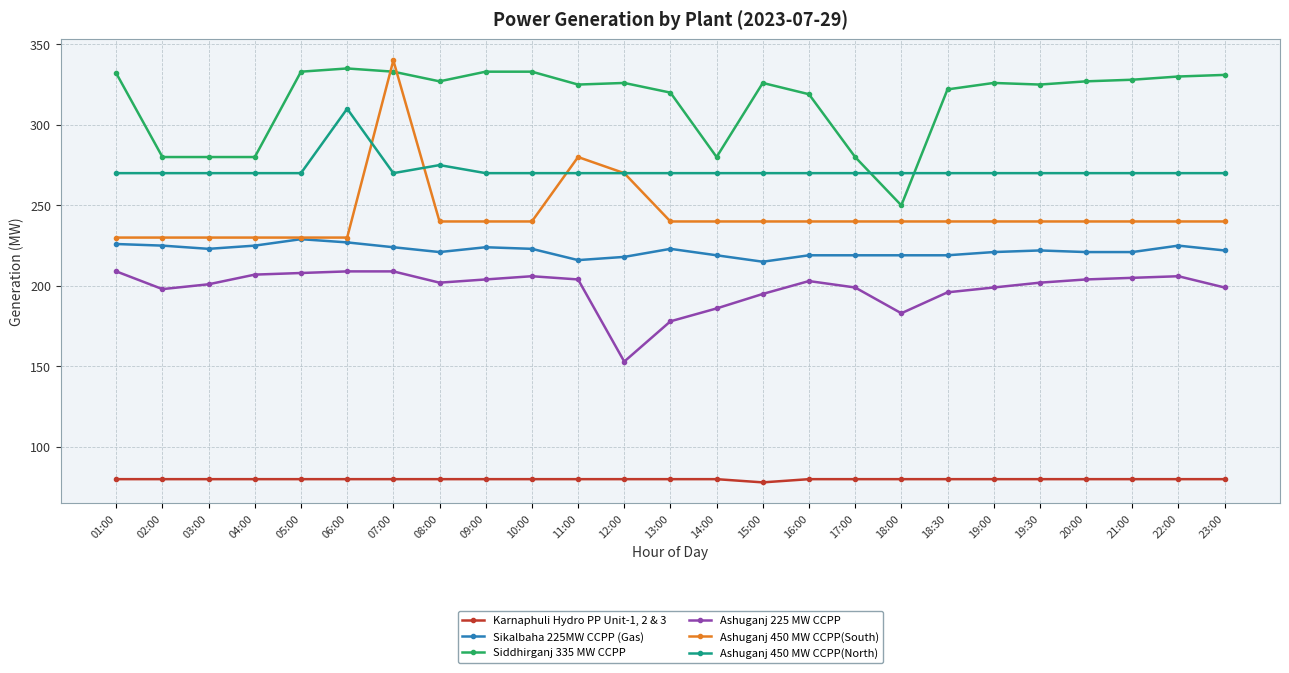

Rank the series by their maximum value, from lowest to highest.

Karnaphuli Hydro PP Unit-1, 2 & 3, Ashuganj 225 MW CCPP, Sikalbaha 225MW CCPP (Gas), Ashuganj 450 MW CCPP(North), Siddhirganj 335 MW CCPP, Ashuganj 450 MW CCPP(South)